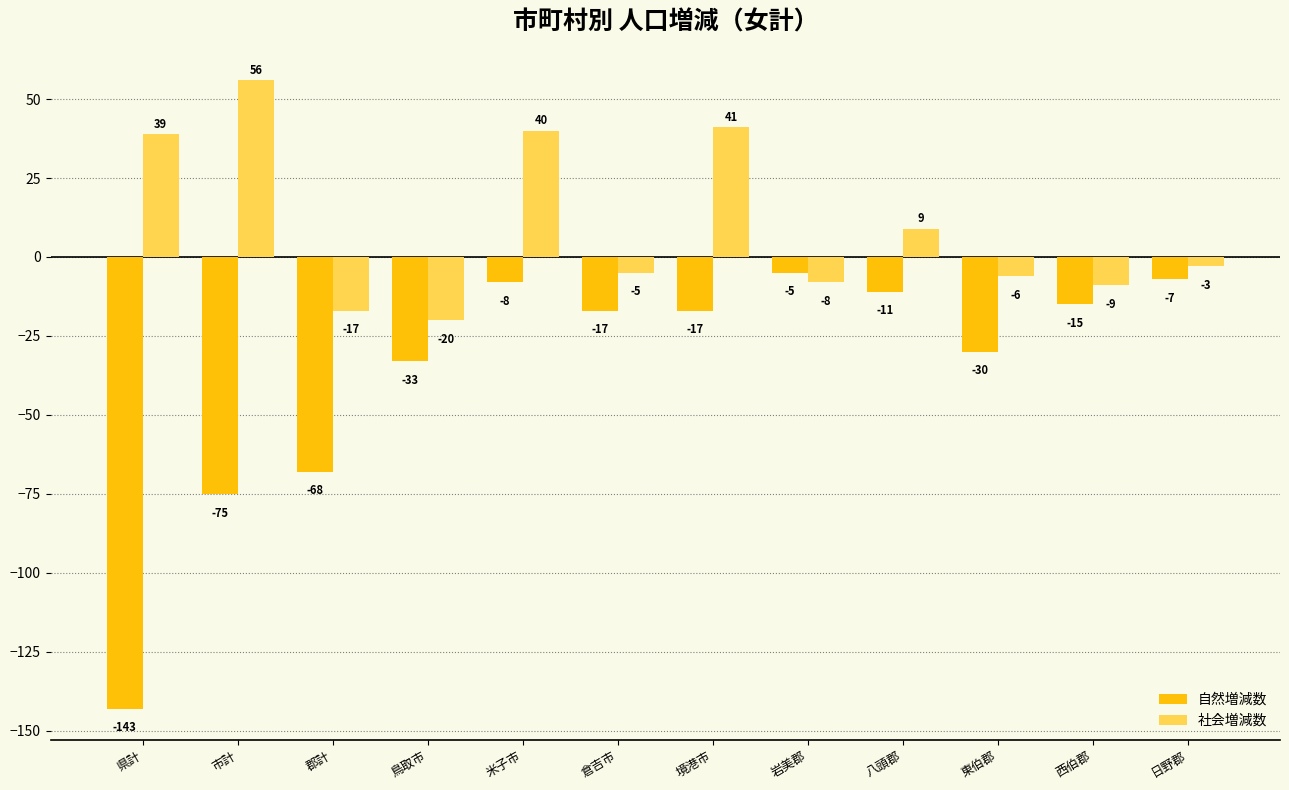

What is the maximum value for 社会増減数?

56